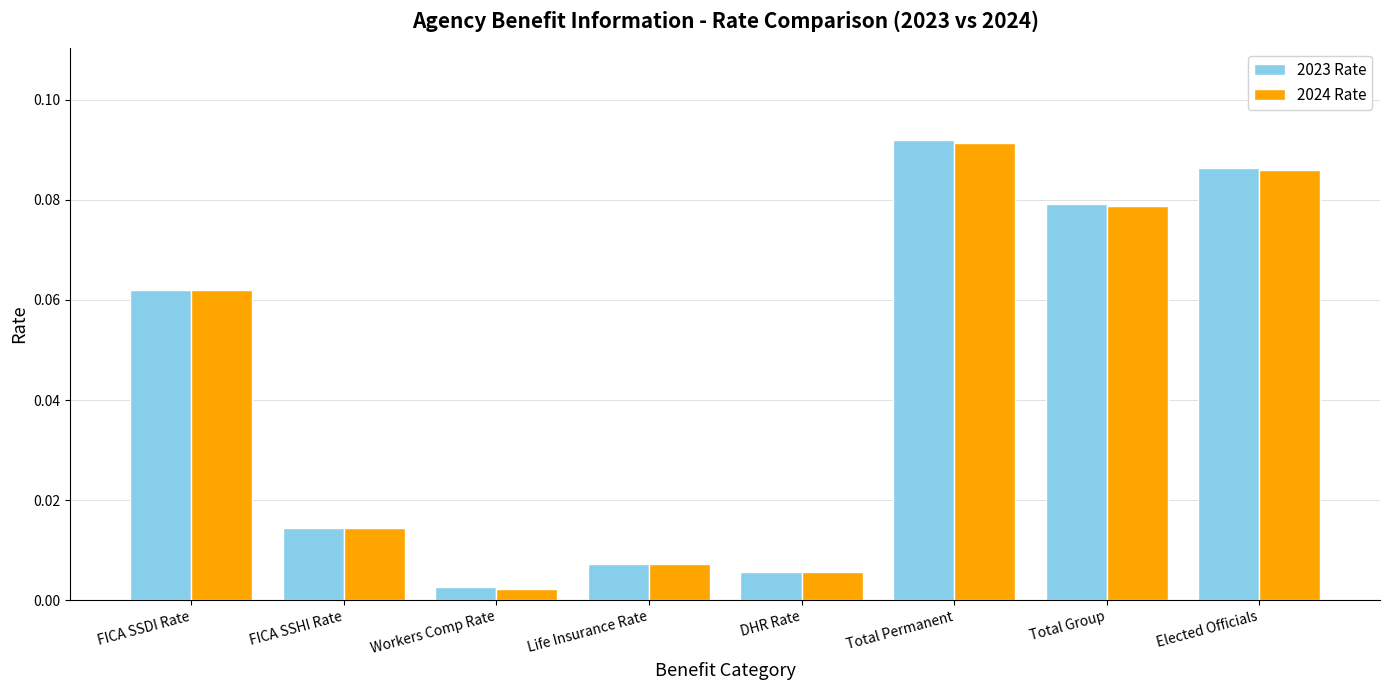

What position from the left is Total Group?

7